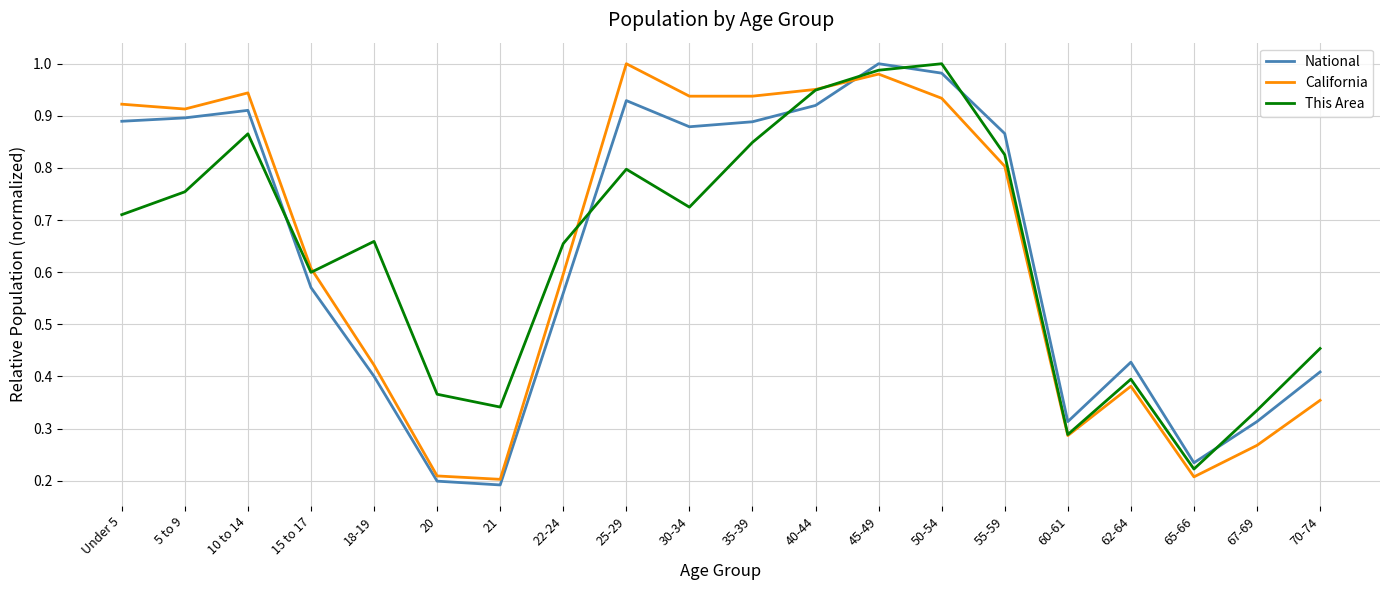

At which label does National reach its minimum?

21